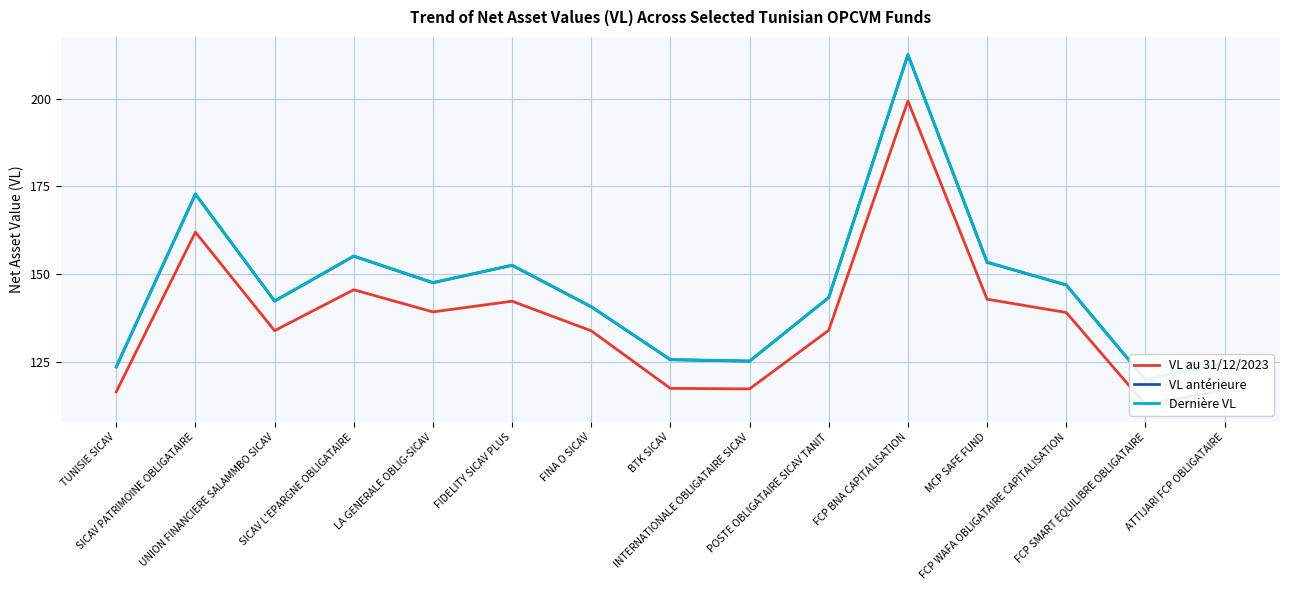

Where is the first local minimum for Dernière VL?

UNION FINANCIERE SALAMMBO SICAV